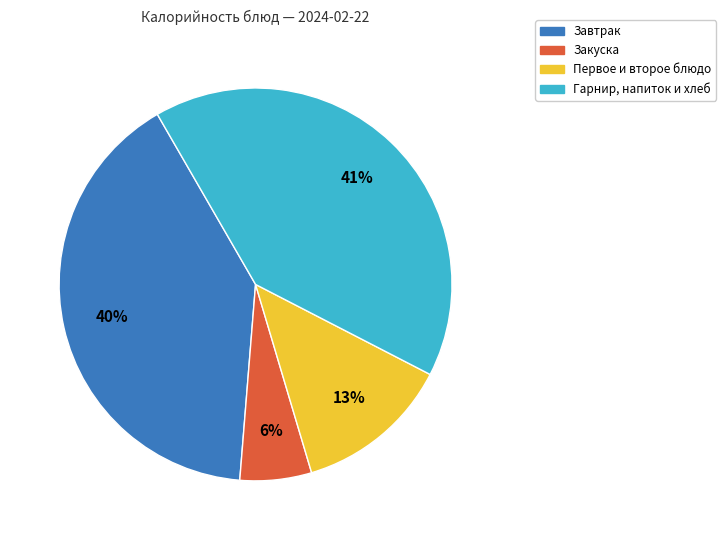

Is there any slice that represents more than half of the pie?

No